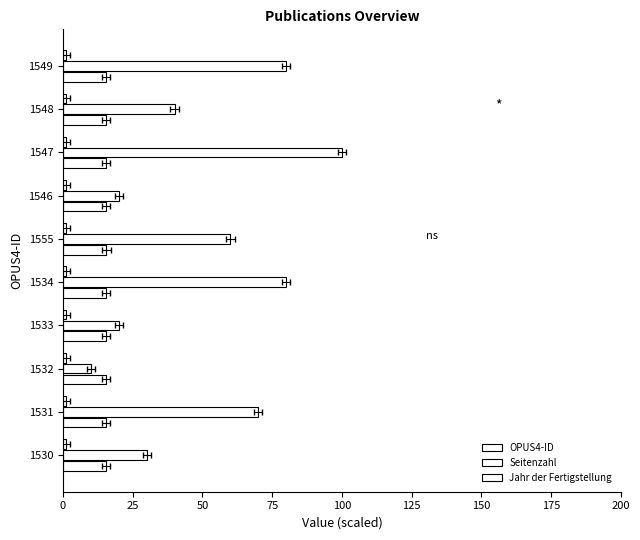

Reading left to right, list all the values displayed in this chart.

OPUS4-ID: 15.3	15.3	15.3	15.3	15.3	15.6	15.5	15.5	15.5	15.5
Seitenzahl: 30.0	70.0	10.0	20.0	80.0	60.0	20.0	100.0	40.0	80.0
Jahr der Fertigstellung: 0.2	0.2	0.2	0.2	0.2	0.2	0.2	0.2	0.2	0.2